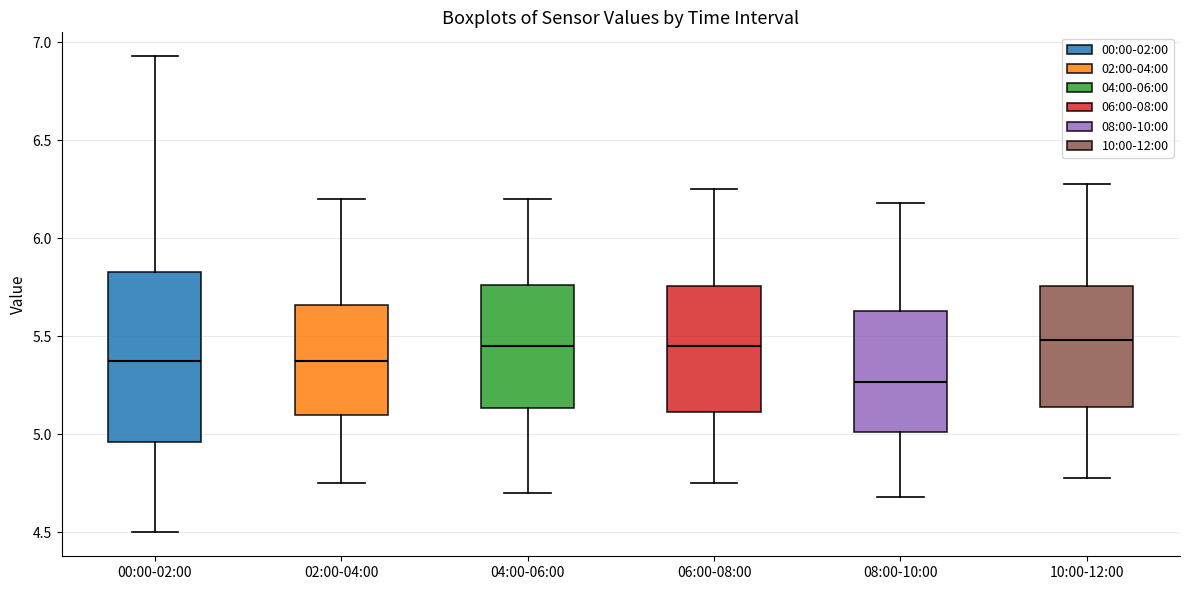

Where does the upper whisker of the box for 02:00-04:00 end on the y-axis? The values are not printed on the chart, so give them approximately, as read against the axis.

6.20